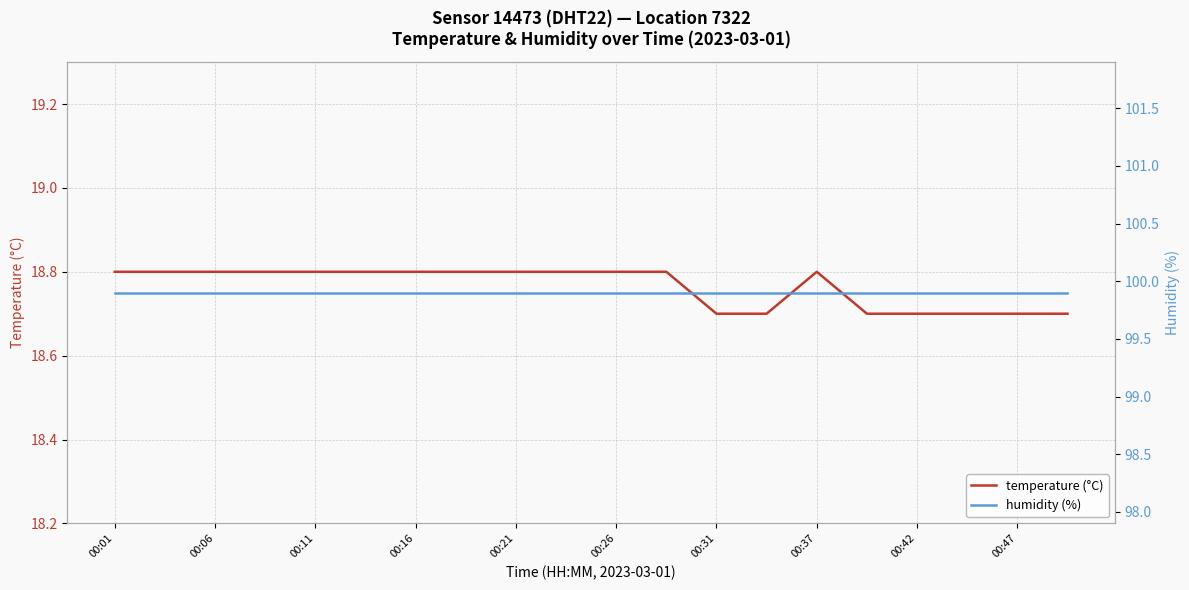

Reading left to right, list all the values displayed in this chart.

temperature (°C): 18.8	18.8	18.8	18.8	18.8	18.8	18.8	18.8	18.8	18.8	18.8	18.8	18.7	18.7	18.8	18.7	18.7	18.7	18.7	18.7
humidity (%): 99.9	99.9	99.9	99.9	99.9	99.9	99.9	99.9	99.9	99.9	99.9	99.9	99.9	99.9	99.9	99.9	99.9	99.9	99.9	99.9